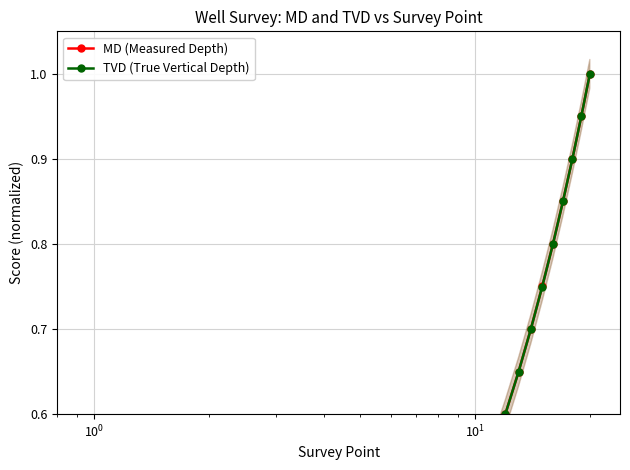

How many lines are shown in the chart?

2